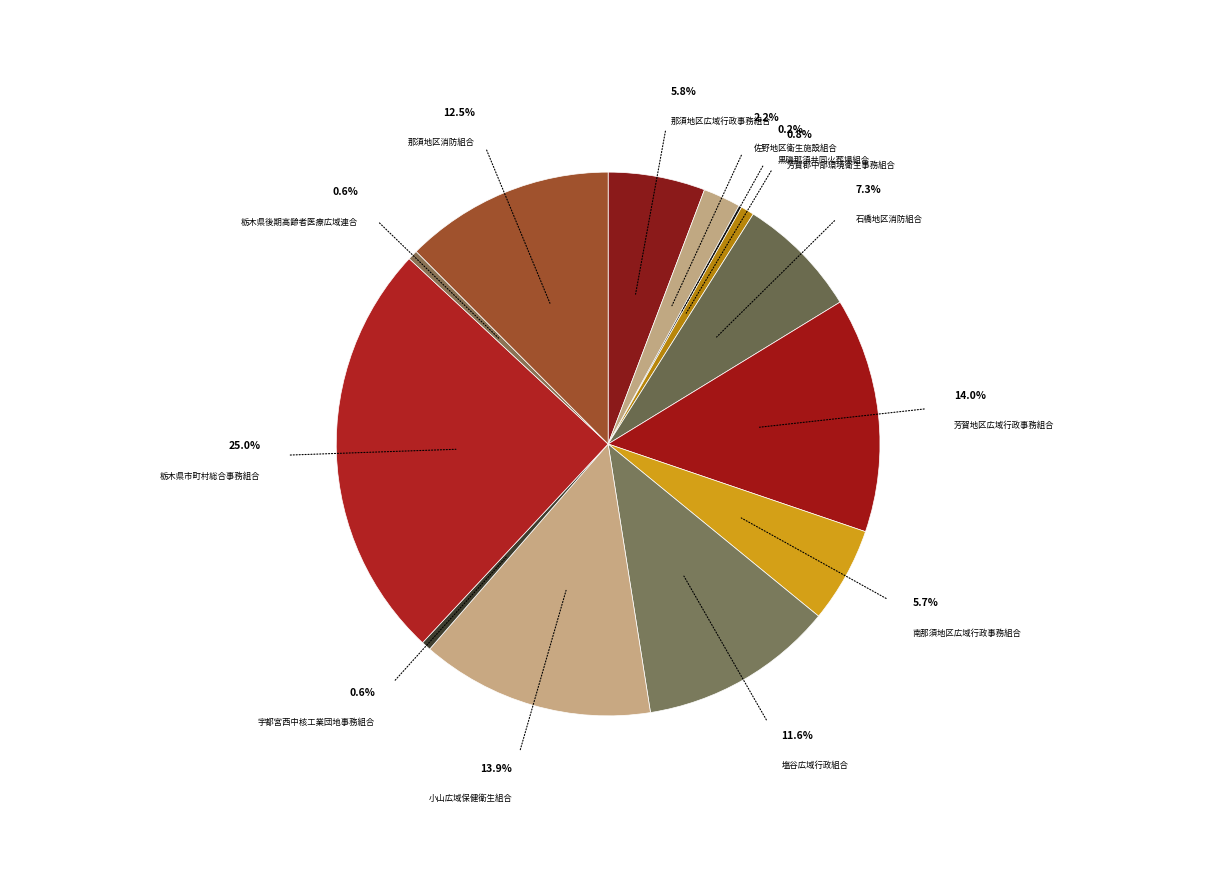

Rank the categories by value from highest to lowest.

栃木県市町村総合事務組合, 芳賀地区広域行政事務組合, 小山広域保健衛生組合, 那須地区消防組合, 塩谷広域行政組合, 石橋地区消防組合, 那須地区広域行政事務組合, 南那須地区広域行政事務組合, 佐野地区衛生施設組合, 芳賀郡中部環境衛生事務組合, 栃木県後期高齢者医療広域連合, 宇都宮西中核工業団地事務組合, 黒磯那須共同火葬場組合